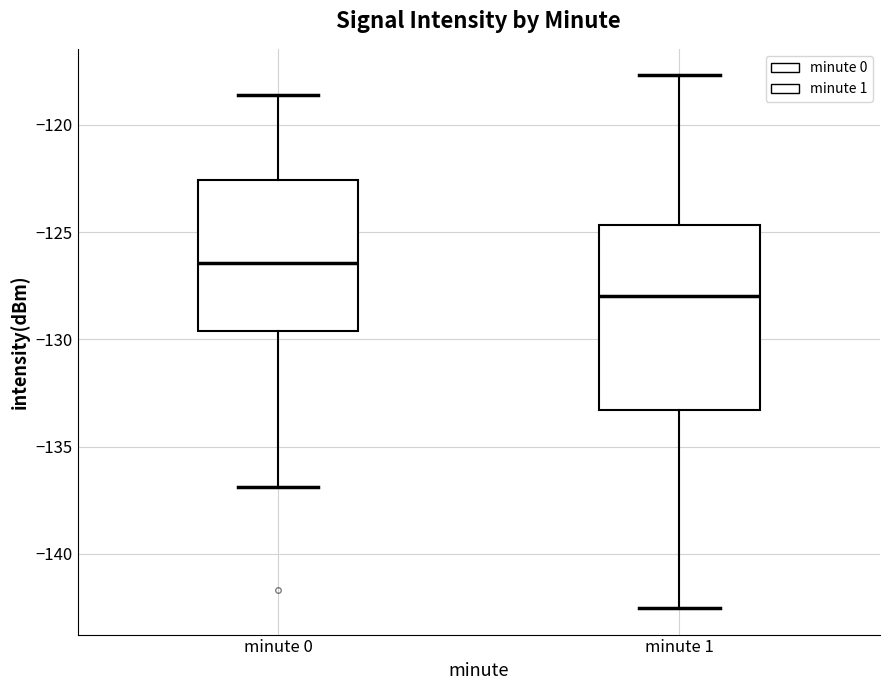

Which box is the tallest, from its lower edge to its upper edge?

minute 1